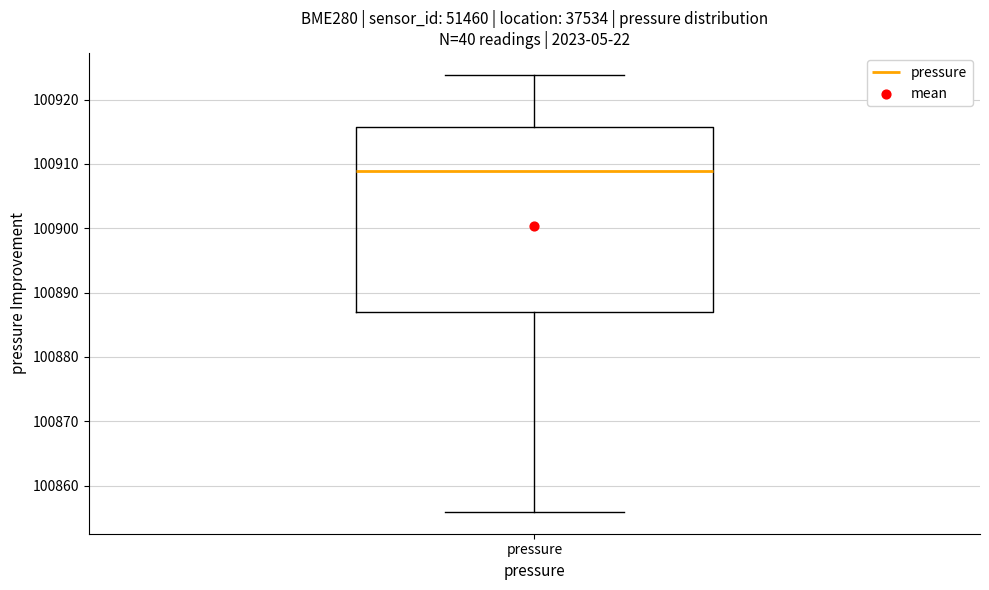

Transcribe this box plot: give where the median line is, the range the box spans, and where the two whiskers end, as read against the y-axis. The values are not printed on the chart, so give them approximately, as read against the axis.

median 100909, box 100887 to 100916, whiskers 100856 to 100924